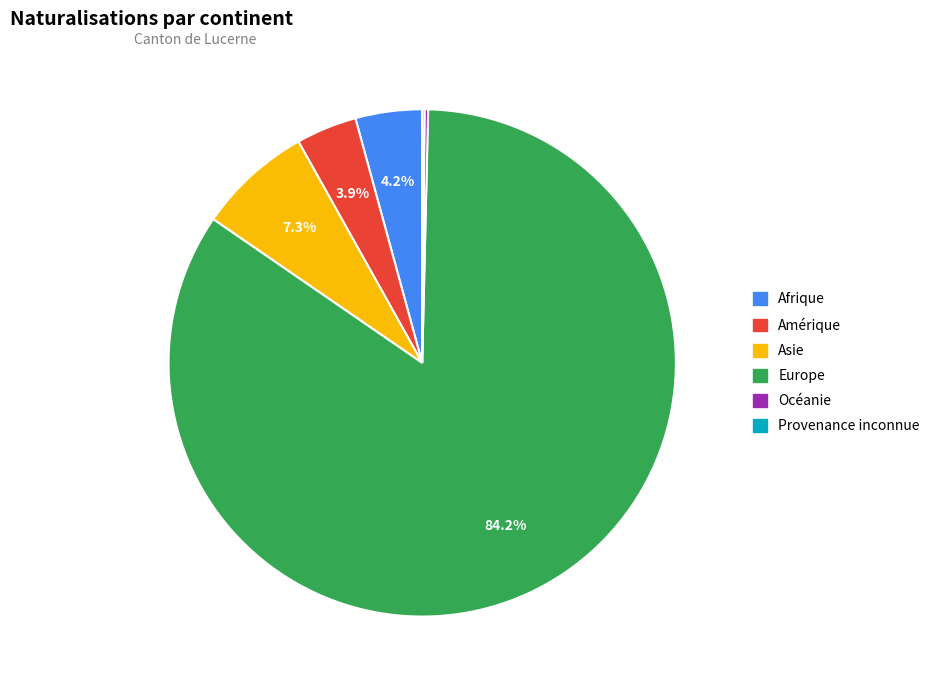

Which slice is the largest?

Europe